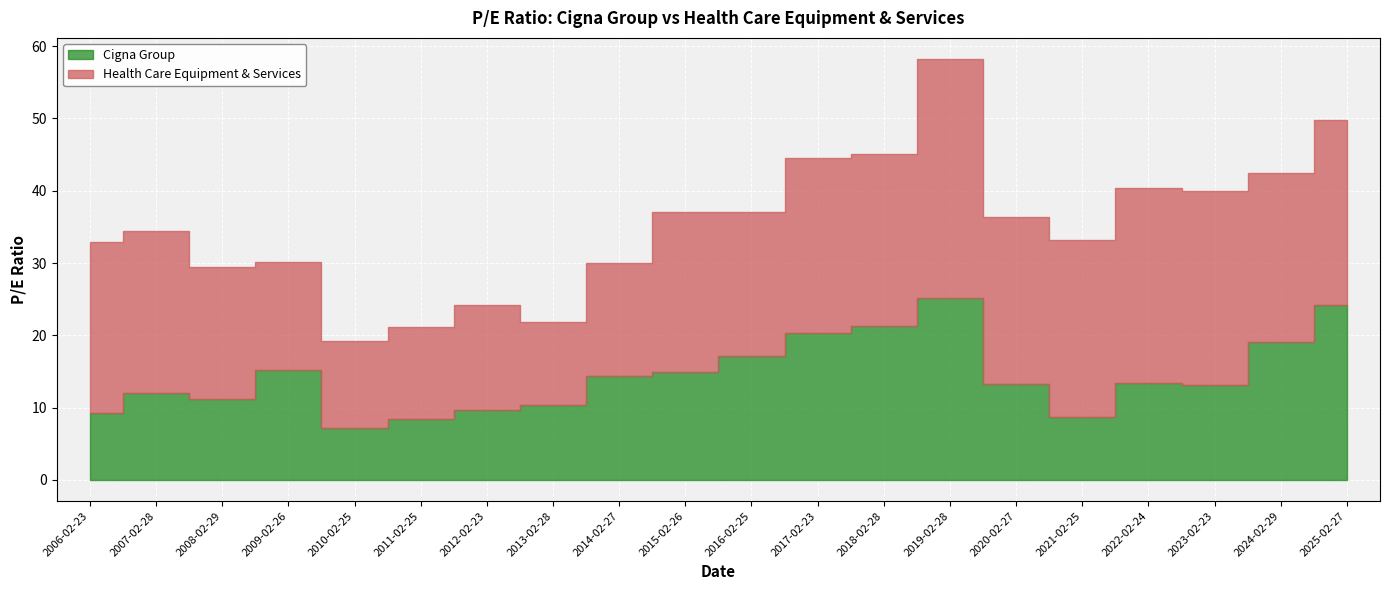

Which category has the lowest value across all series?

2010-02-25